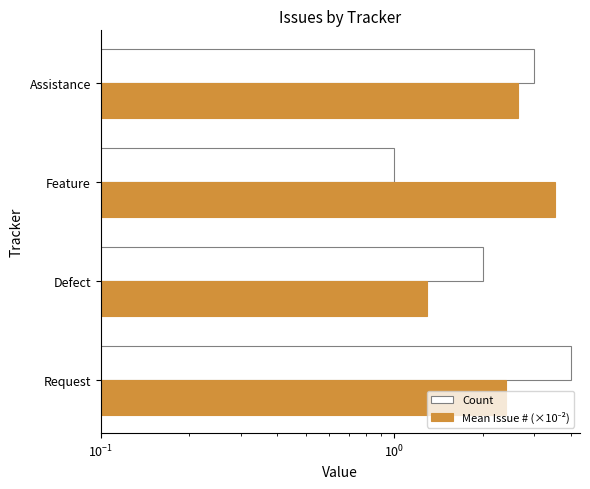

What is the sum of all Count values?

10.0